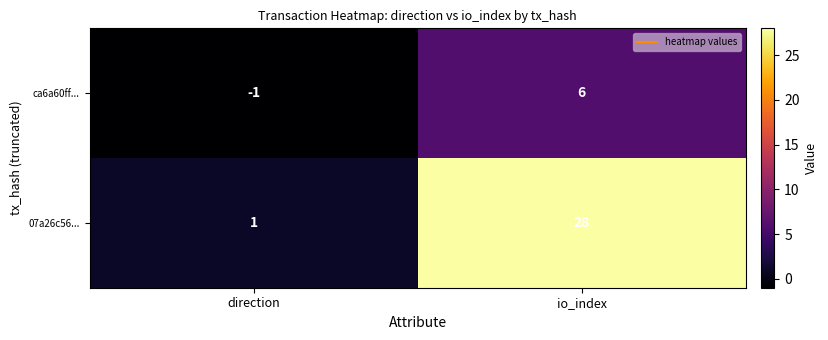

At how many categories does at least one series exceed 17?

1